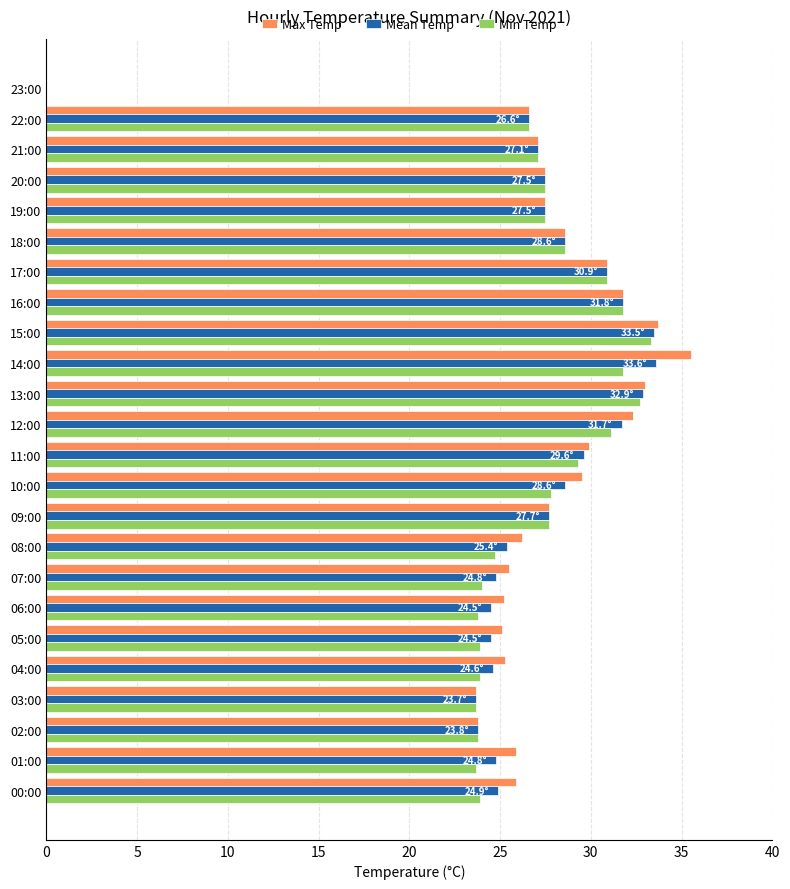

Which series changed the most between 04:00 and 09:00?

Min Temp